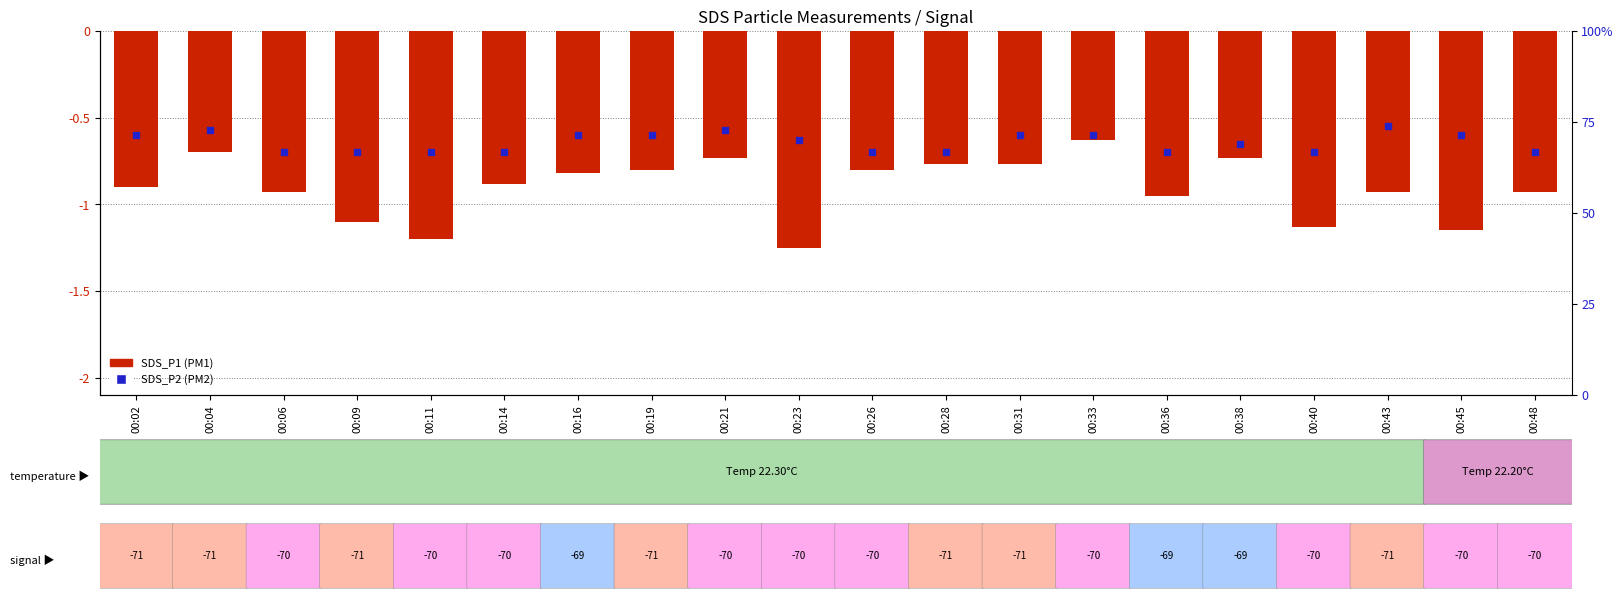

Is the value of SDS_P1 at 00:45 greater than the value of SDS_P2 at 00:43?

No